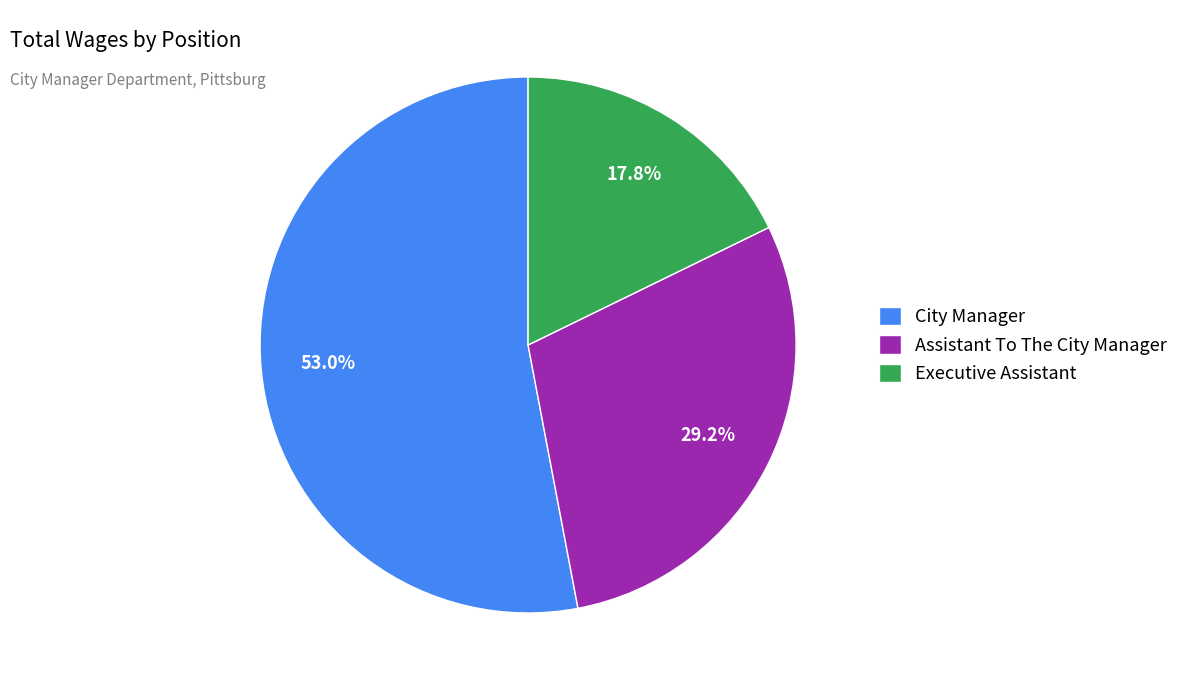

To the nearest percent, what percentage of the pie is Executive Assistant?

18%